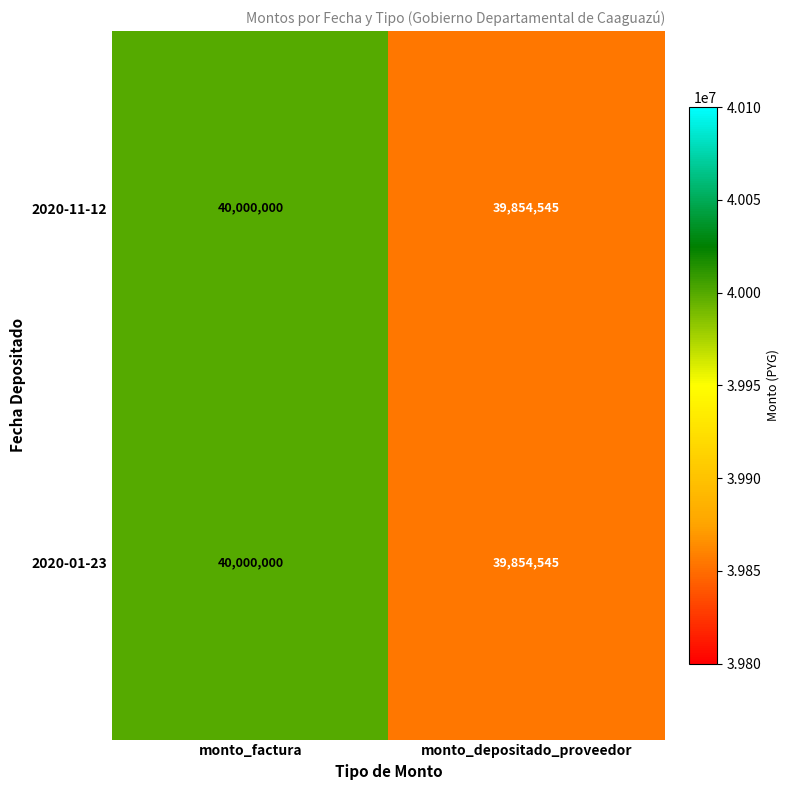

Rank the categories by 2020-11-12 value from lowest to highest.

monto_depositado_proveedor, monto_factura